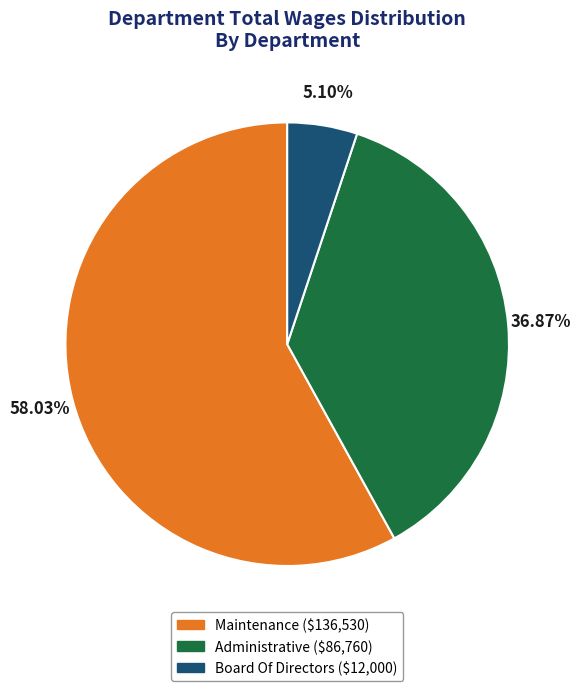

True or false: Administrative accounts for 37% of the total.

True